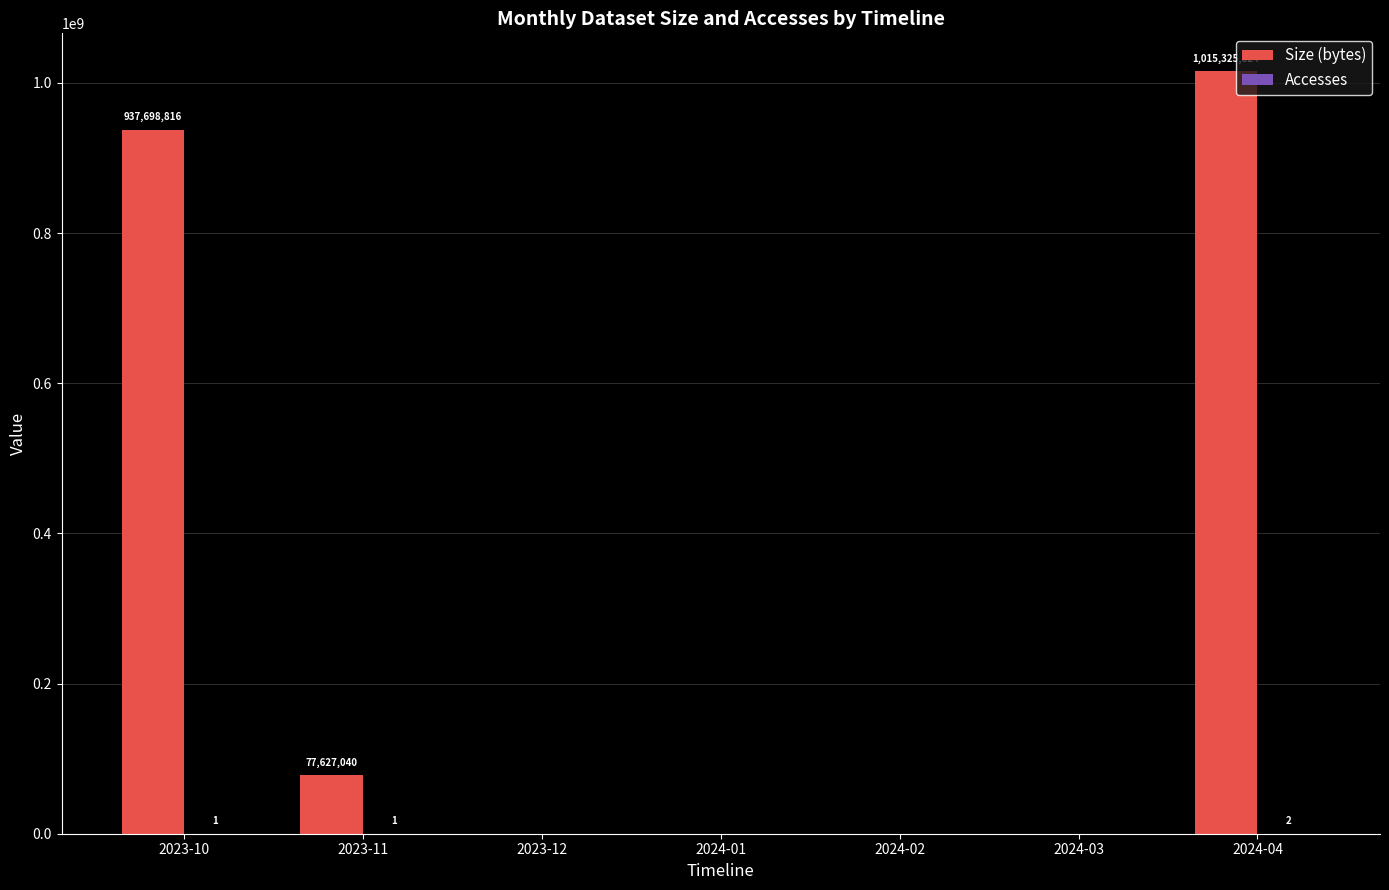

Between 2024-02 and 2024-04, which series saw the biggest shift?

Size (bytes)